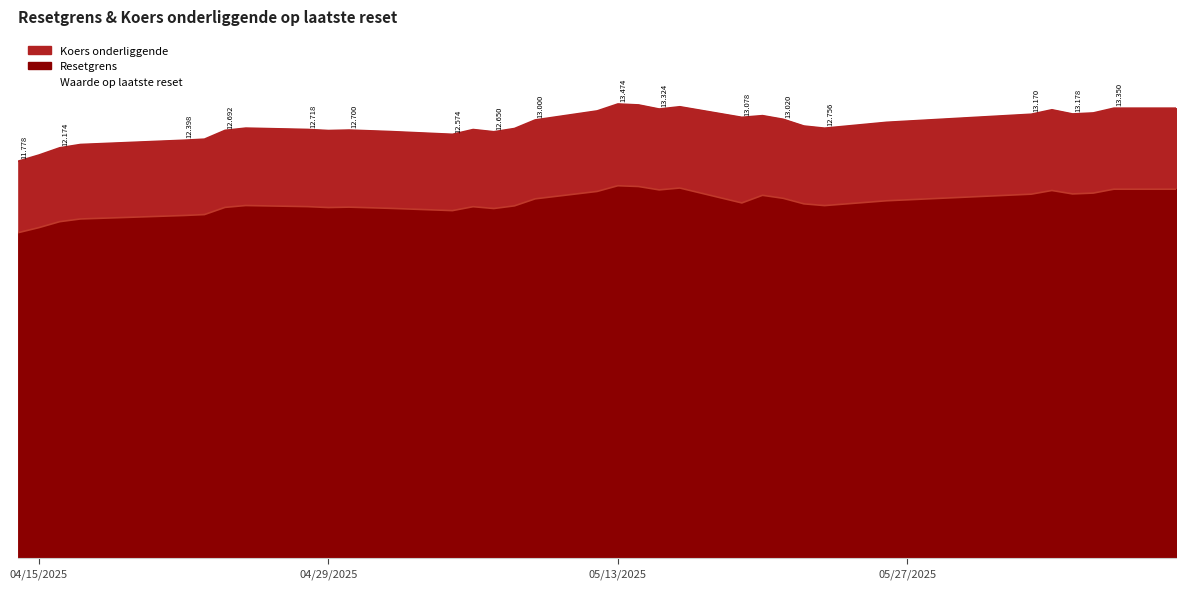

Which series changed the most between 2025-04-23 and 2025-05-14?

Koers onderliggende